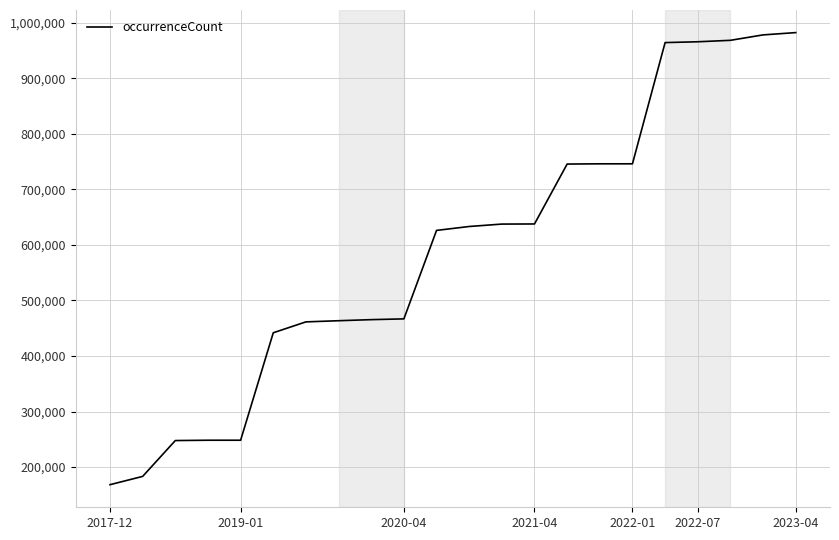

What is the minimum value shown in the chart?

168227